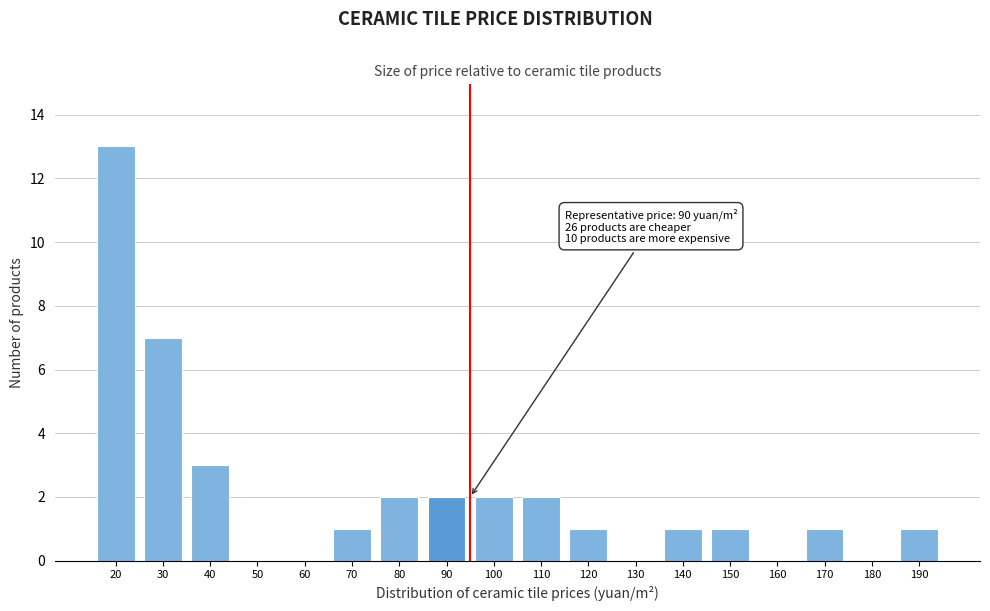

Reading left to right, list all the values displayed in this chart.

20=13	30=7	40=3	50=0	60=0	70=1	80=2	90=2	100=2	110=2	120=1	130=0	140=1	150=1	160=0	170=1	180=0	190=1